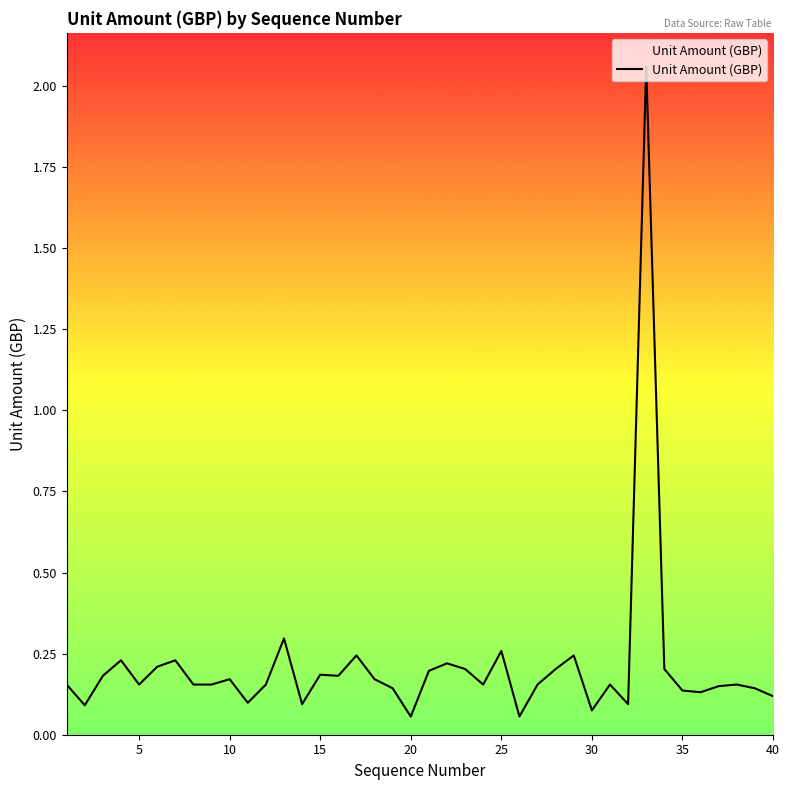

What is the difference between the maximum and minimum values?

2.0